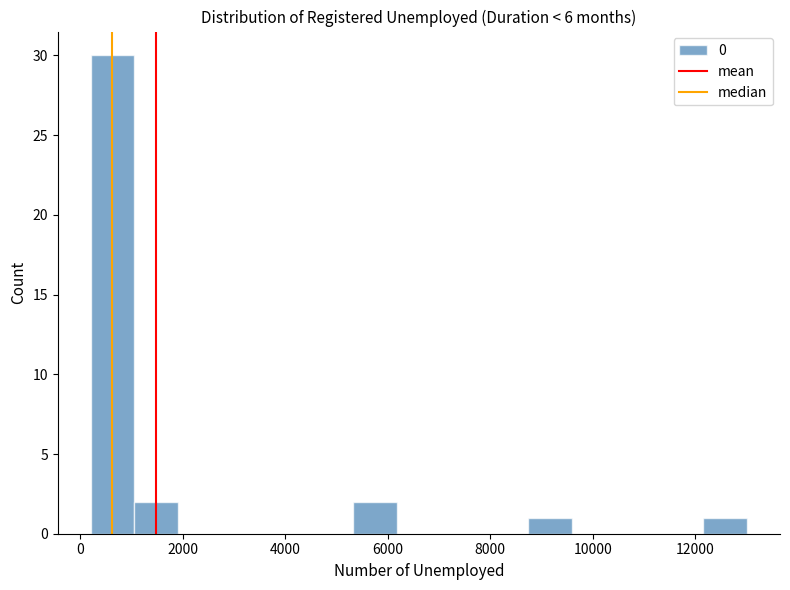

What is the height of the bar covering 5400 to 6200 on the x-axis? Neither the bar edges nor the heights are printed on the chart, so give them approximately, as read against the axes.

2